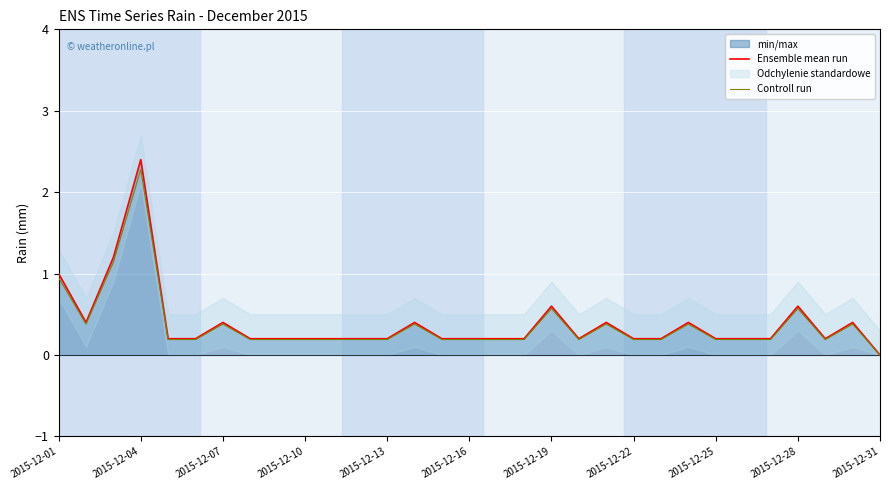

What is the maximum value for Ensemble mean run?

2.4